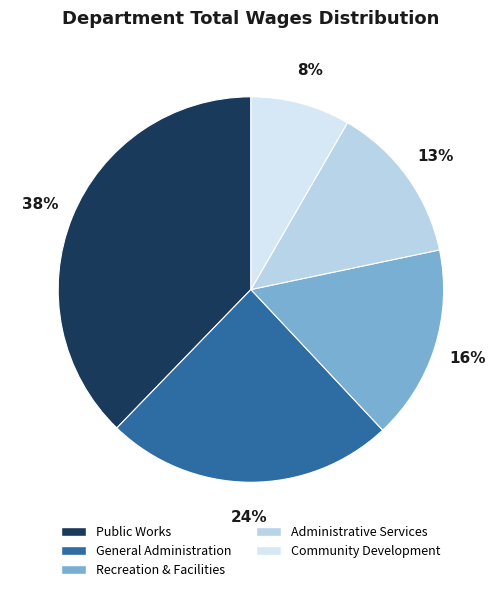

How many segments does this pie chart have?

5